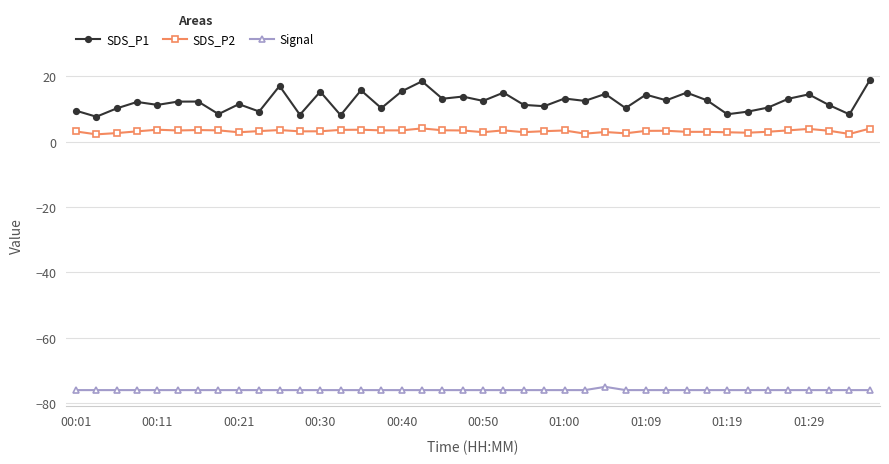

True or false: SDS_P1 has more than 2 points higher than both neighbors.

True